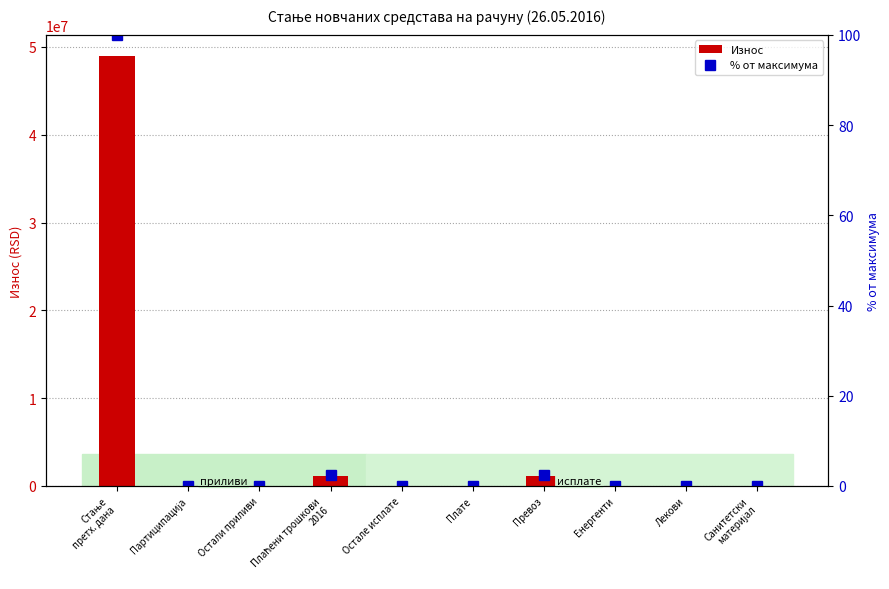

What is the value of the Износ bar at the 7th from the left?

1156457.9